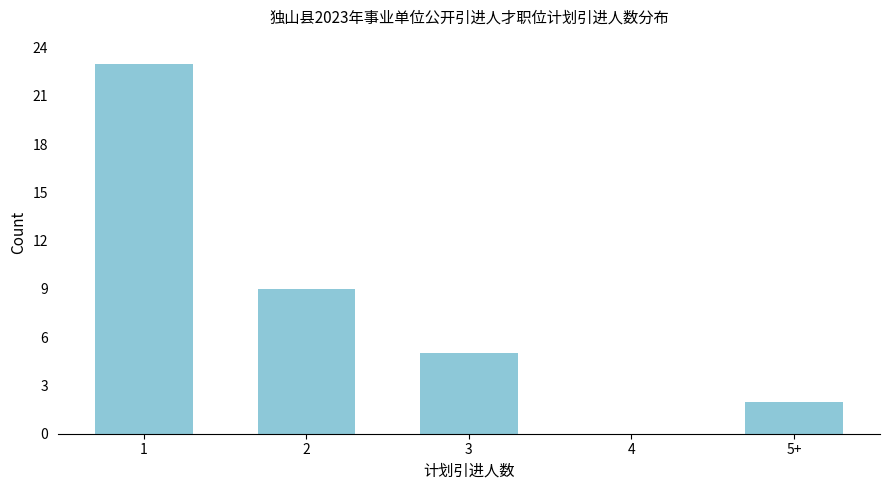

Reading right to left, extract all data points from this chart.

5+=2	4=0	3=5	2=9	1=23